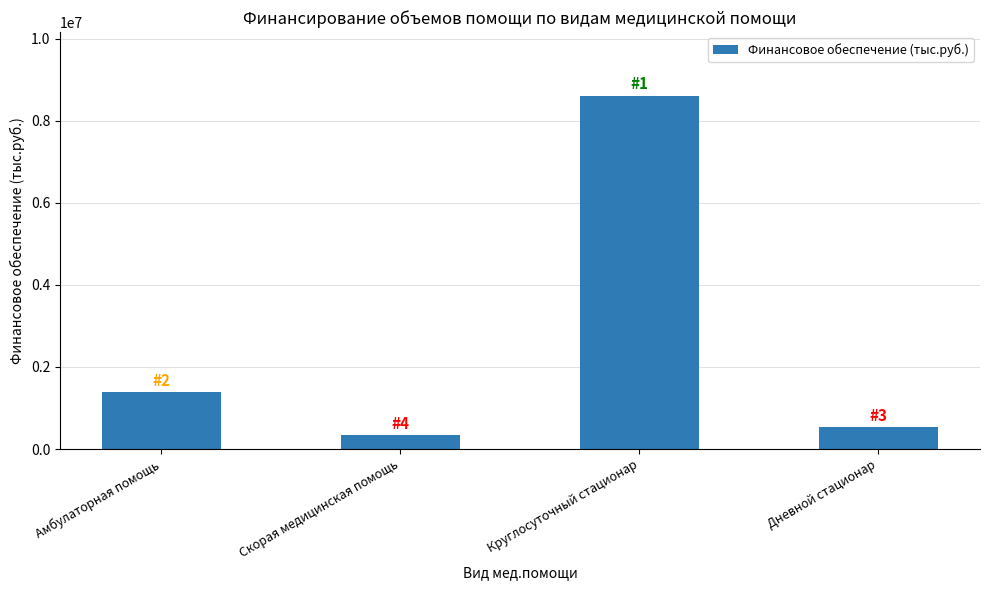

Which category has the highest value across all series?

Круглосуточный стационар